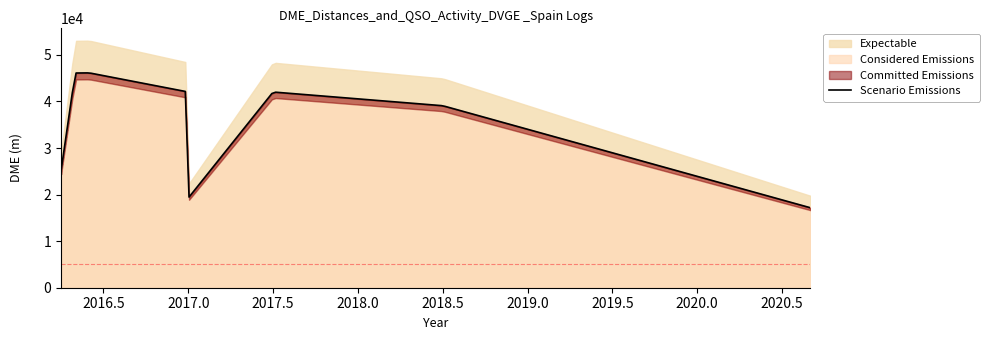

How many lines are shown in the chart?

2